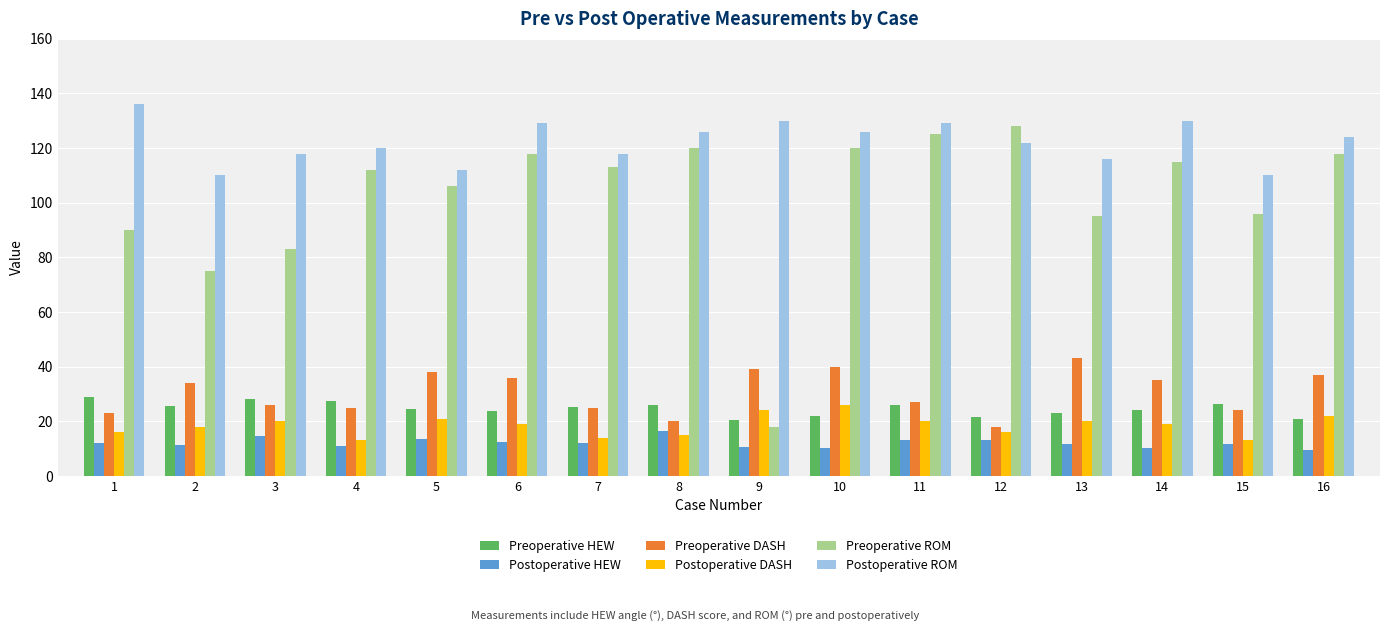

Is the value of Preoperative ROM at 3 greater than the value of Postoperative DASH at 4?

Yes